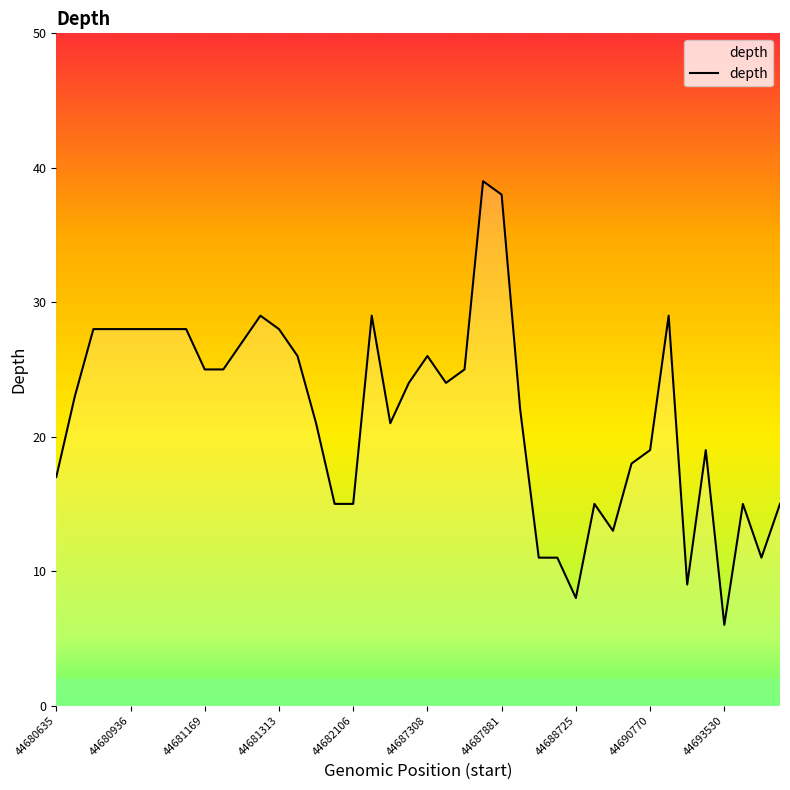

What is the difference between the maximum and minimum values?

33